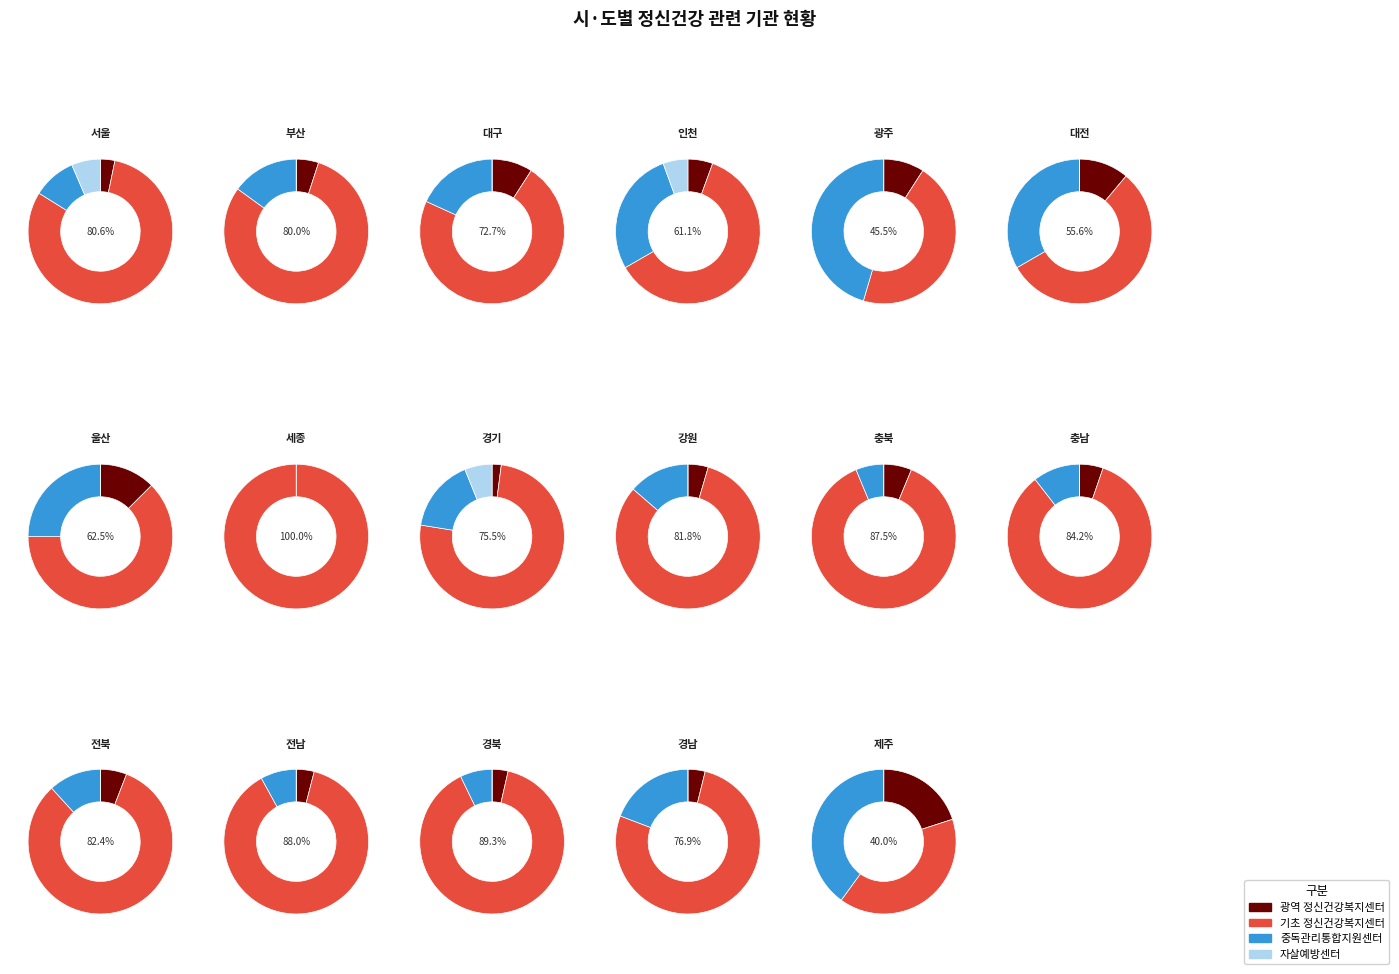

Which category has the smallest portion of the pie?

세종